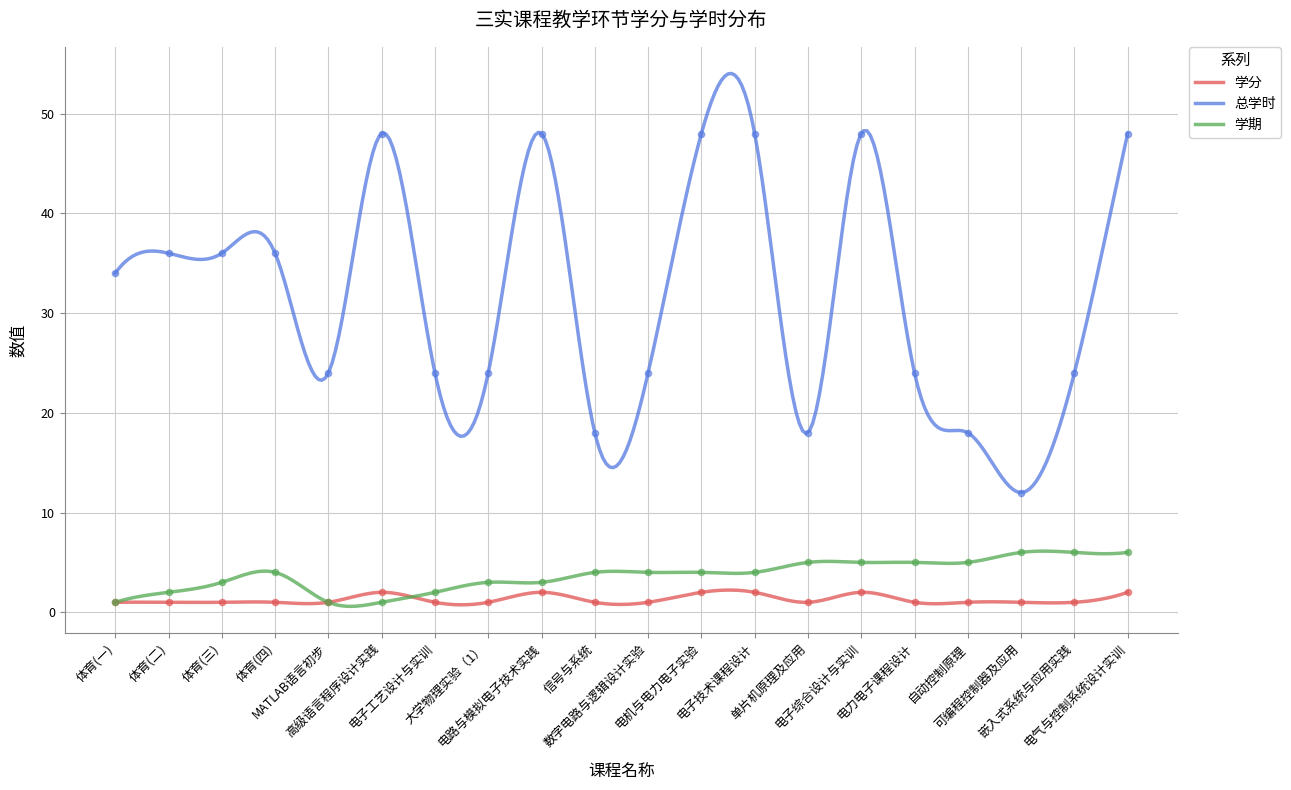

Is the value of 学分 at 电气与控制系统设计实训 greater than the value of 总学时 at 电机与电力电子实验?

No